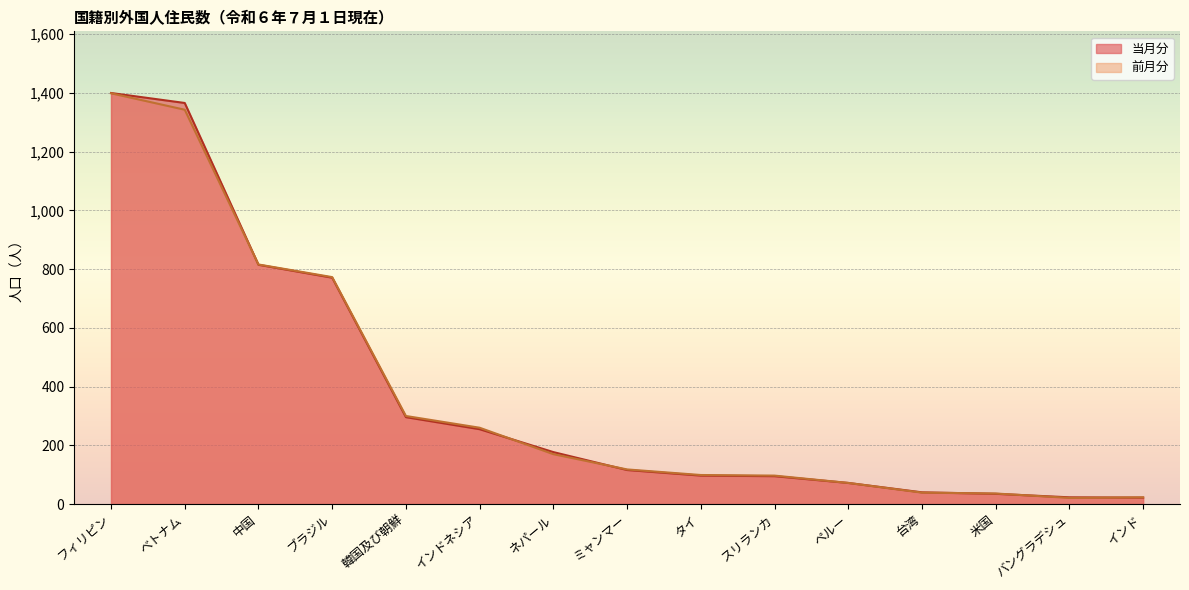

Which series has the widest spread of values?

当月分